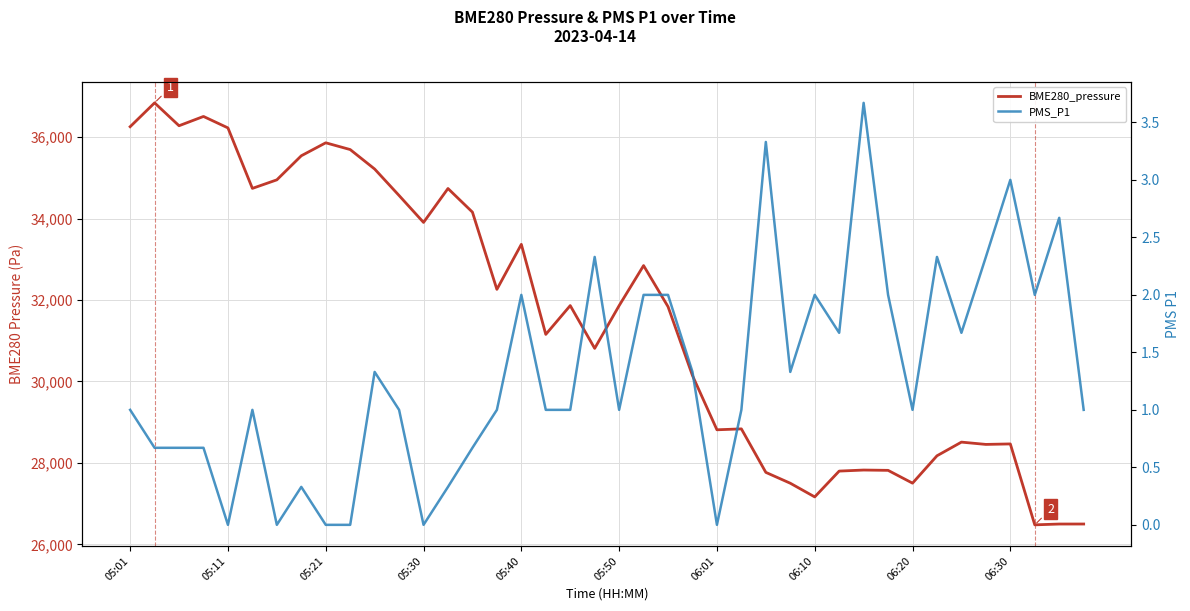

How many interior local valleys does the PMS_P1 series have?

10